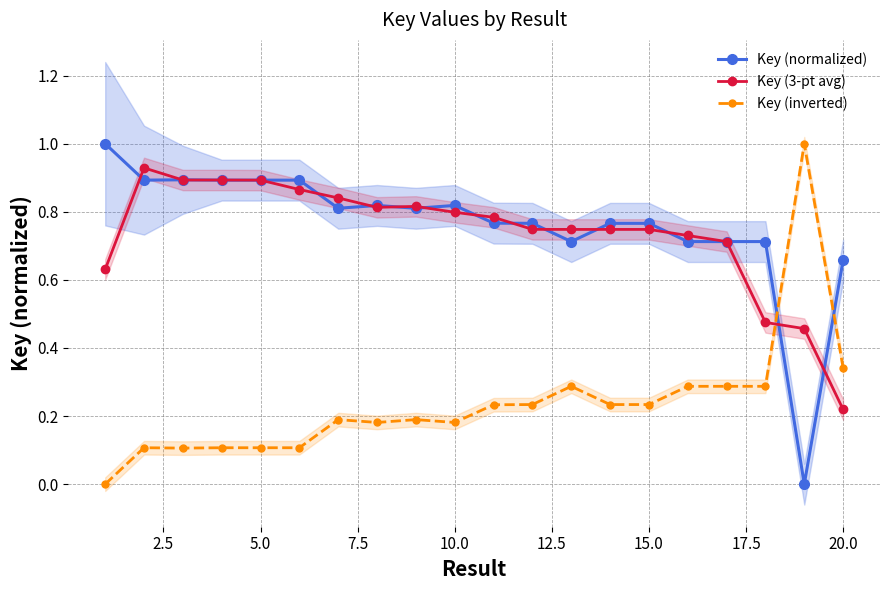

In Key (3-pt avg), how many points are higher than both neighbors (excluding endpoints)?

2